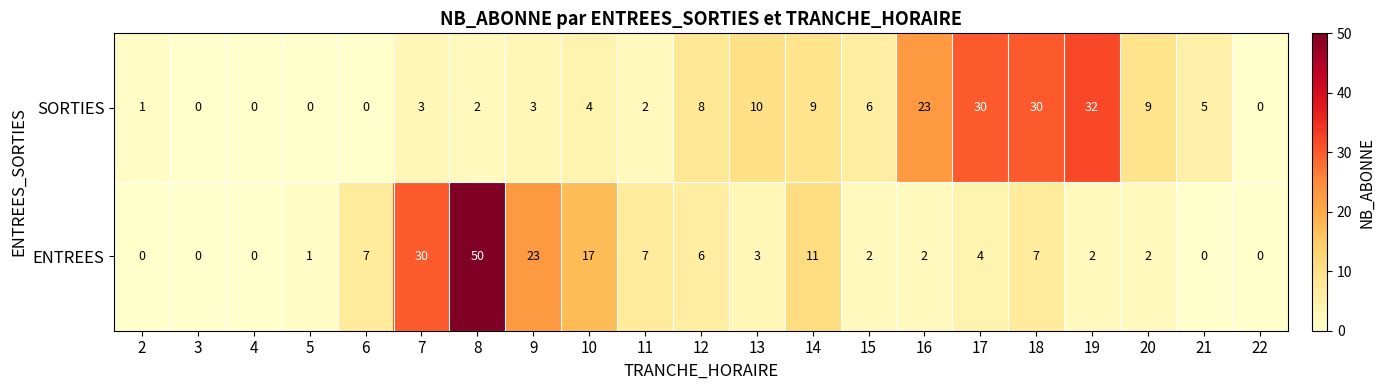

Which series changed the most between 4 and 8?

ENTREES